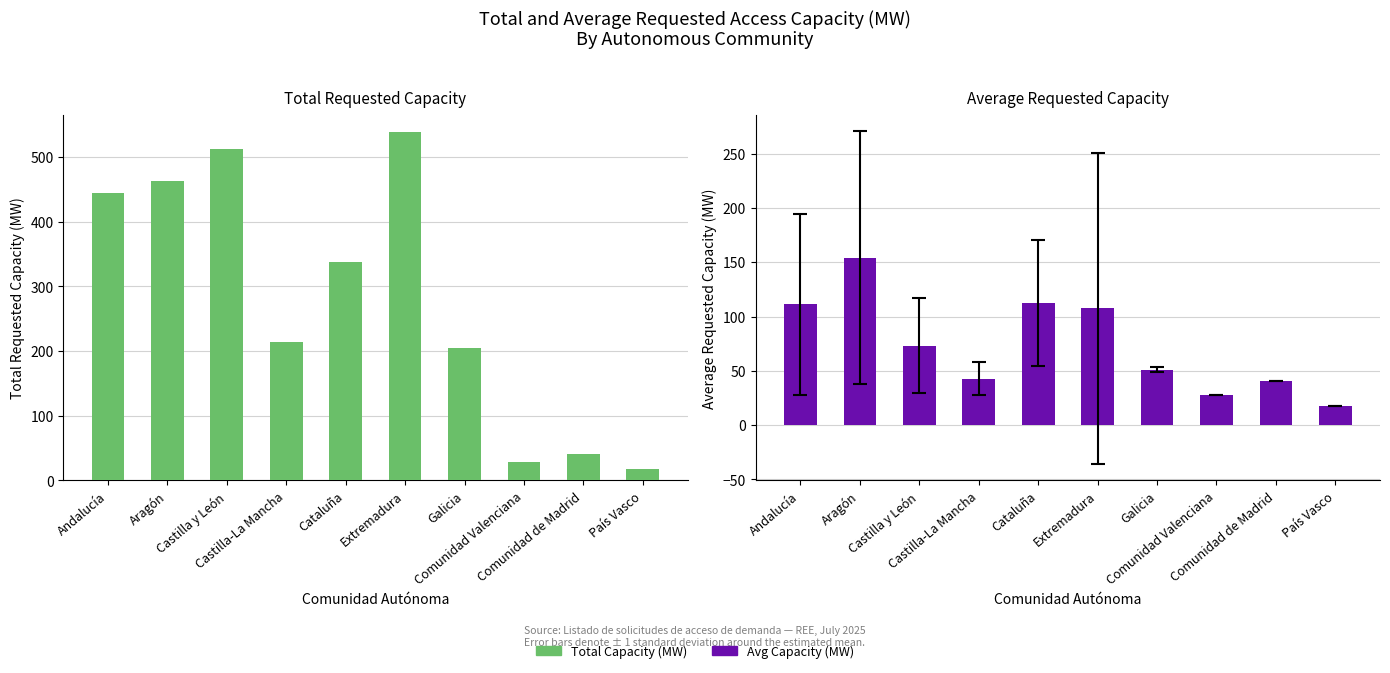

Rank the series by their maximum value, from highest to lowest.

Total Capacity (MW), Avg Capacity (MW)